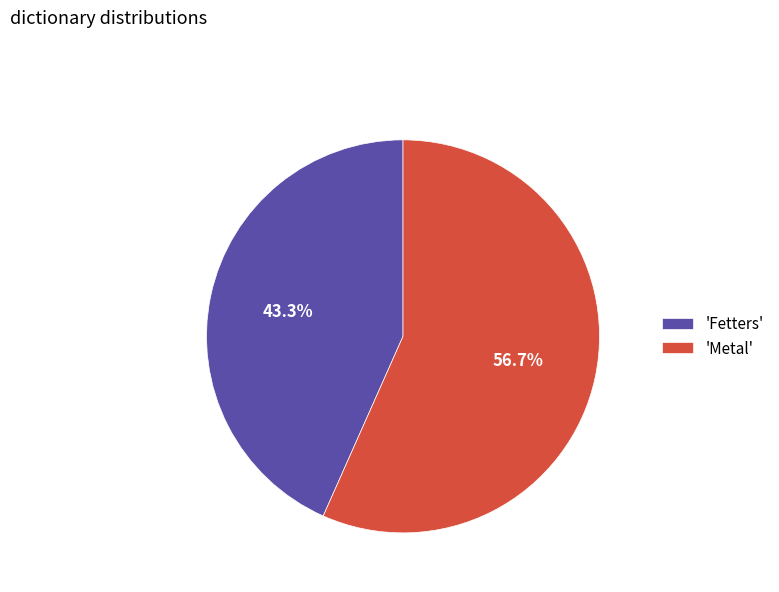

Do 'Fetters' and 'Metal' together represent more than half of the pie?

Yes